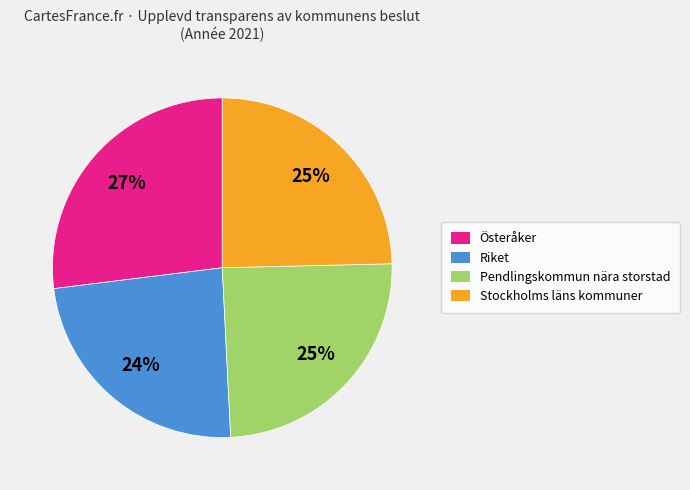

How many slices are in this pie chart?

4